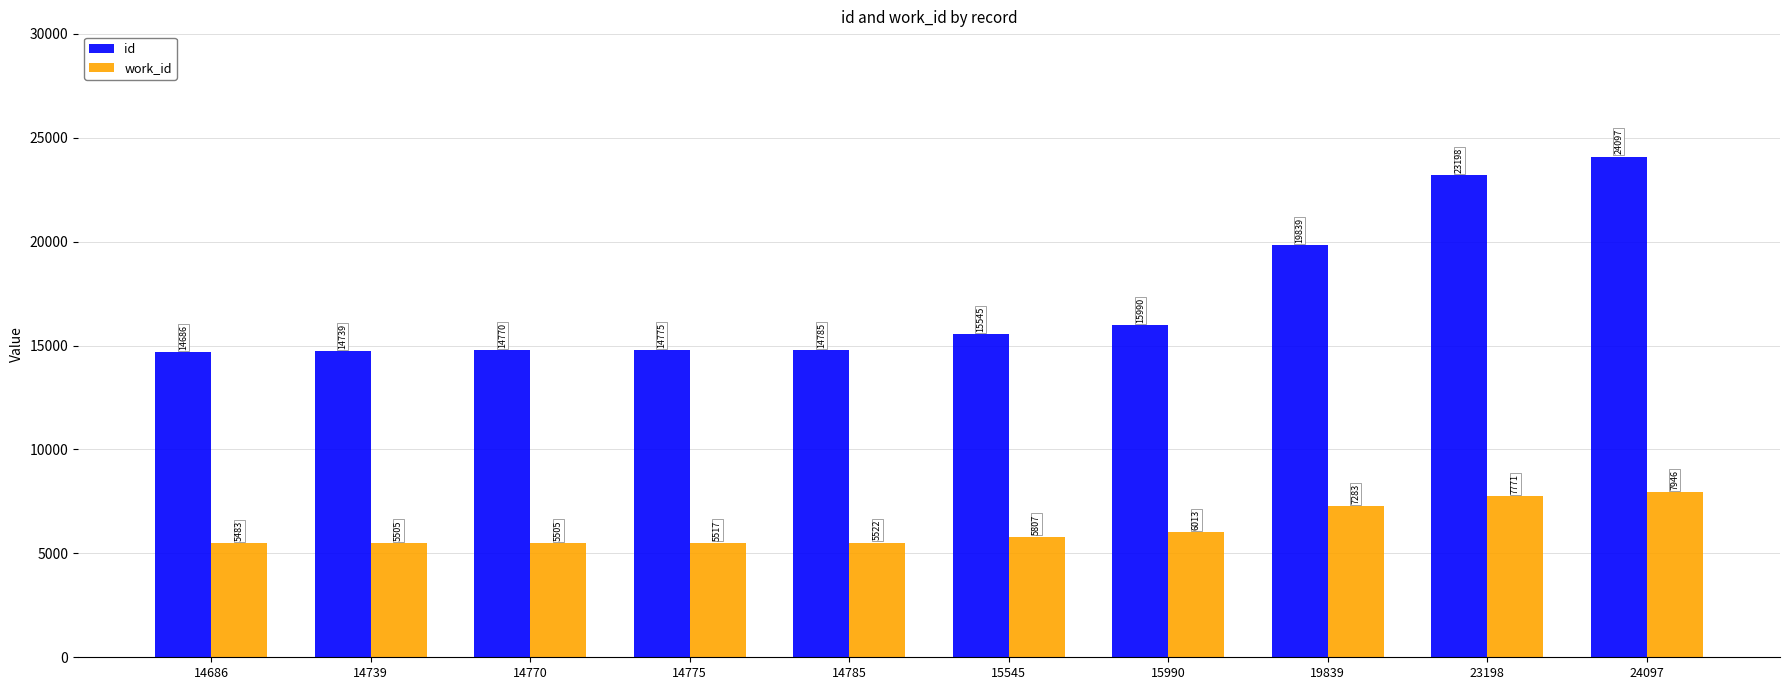

Is the value of id at 19839 greater than the value of work_id at 14785?

Yes